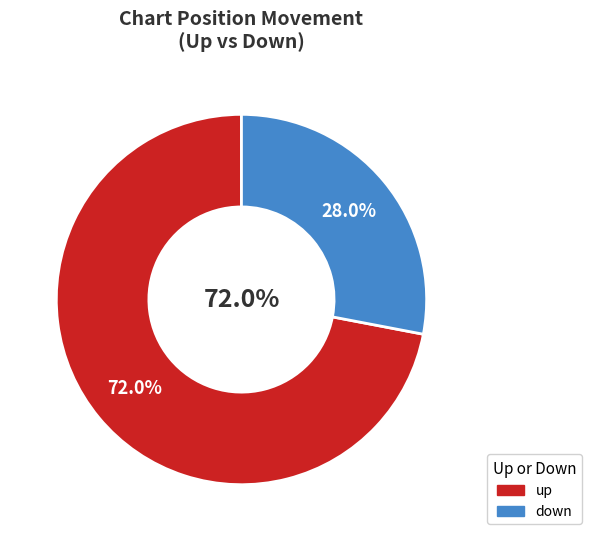

To the nearest percent, what is the combined percentage of up and down?

100%